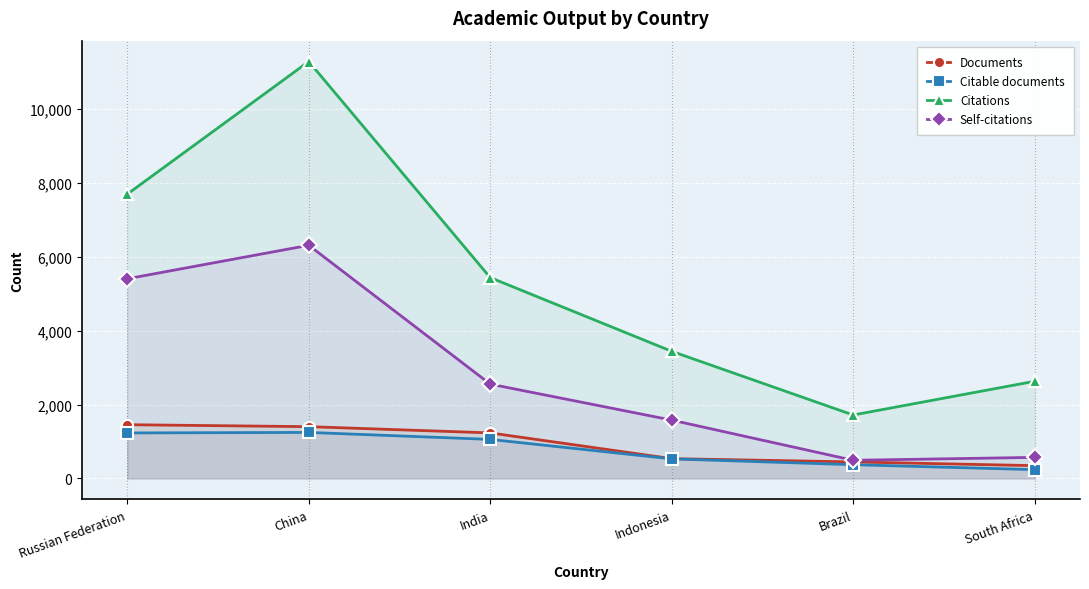

At how many categories does at least one series exceed 6739?

2